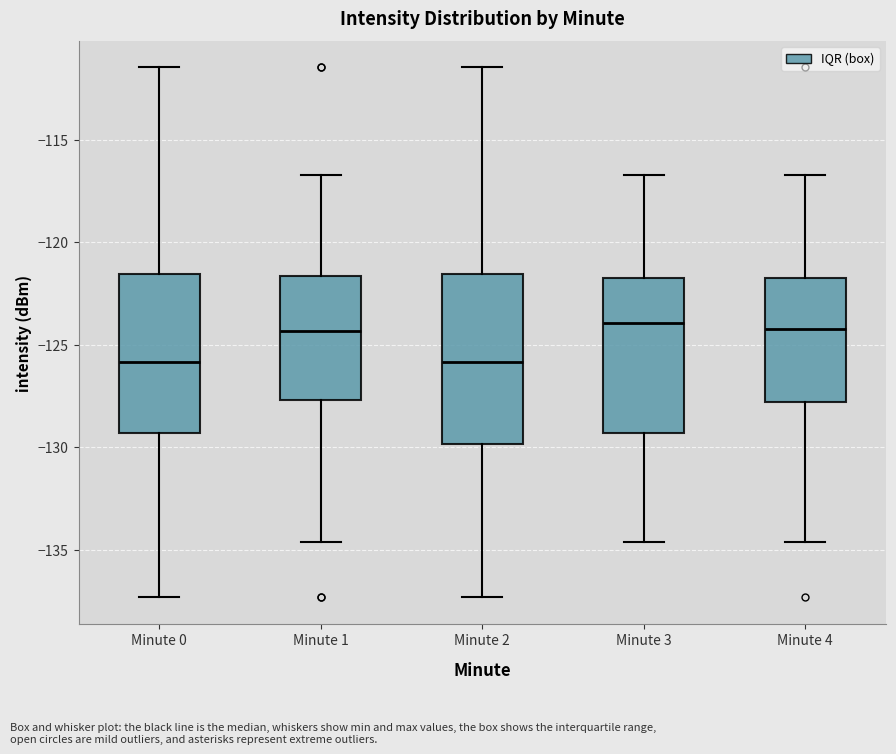

Where does the lower whisker of the box for Minute 3 end on the y-axis? The values are not printed on the chart, so give them approximately, as read against the axis.

-134.5